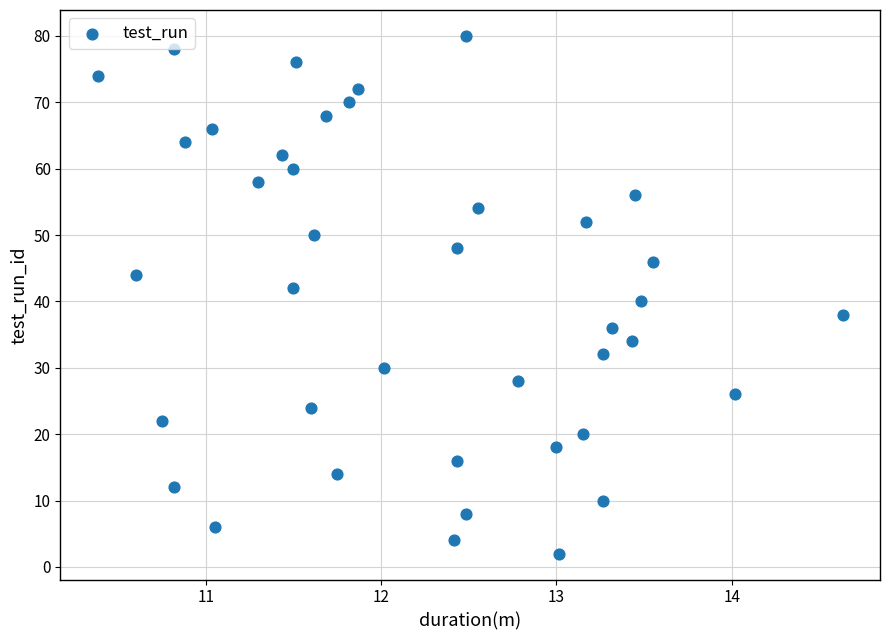

What is the range of Y values (max minus min)?

78